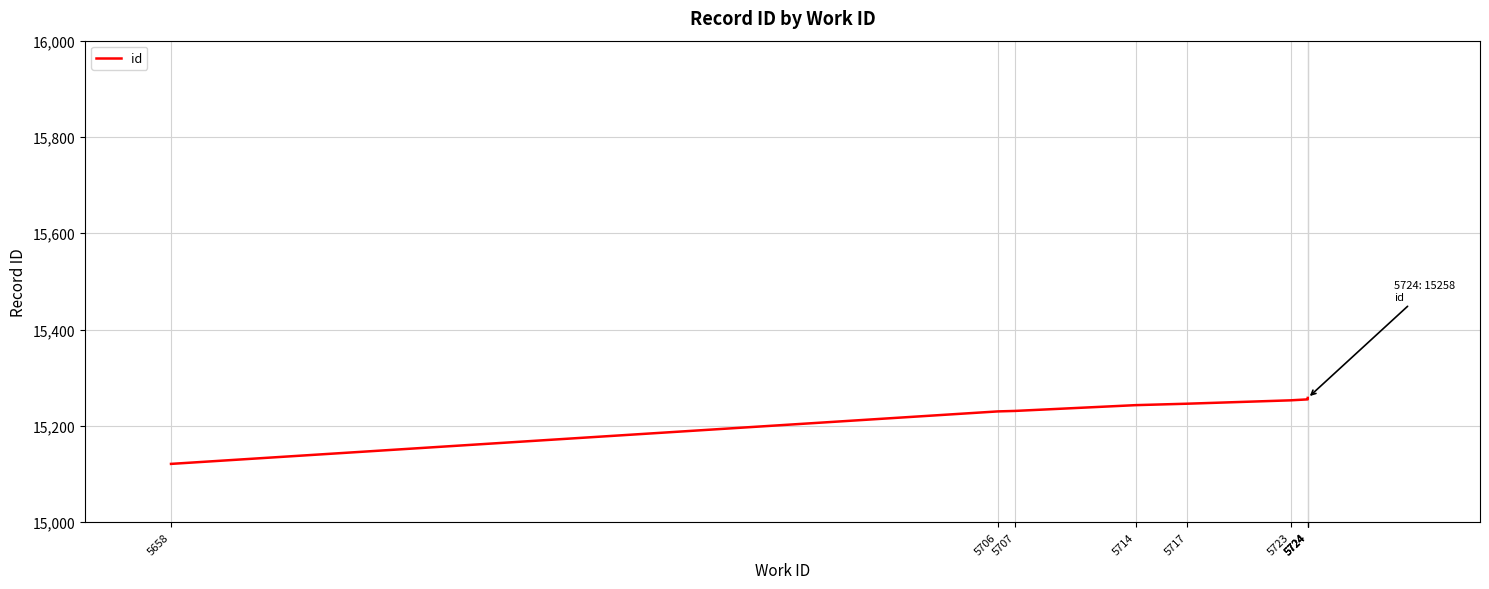

What is the minimum value shown in the chart?

15121